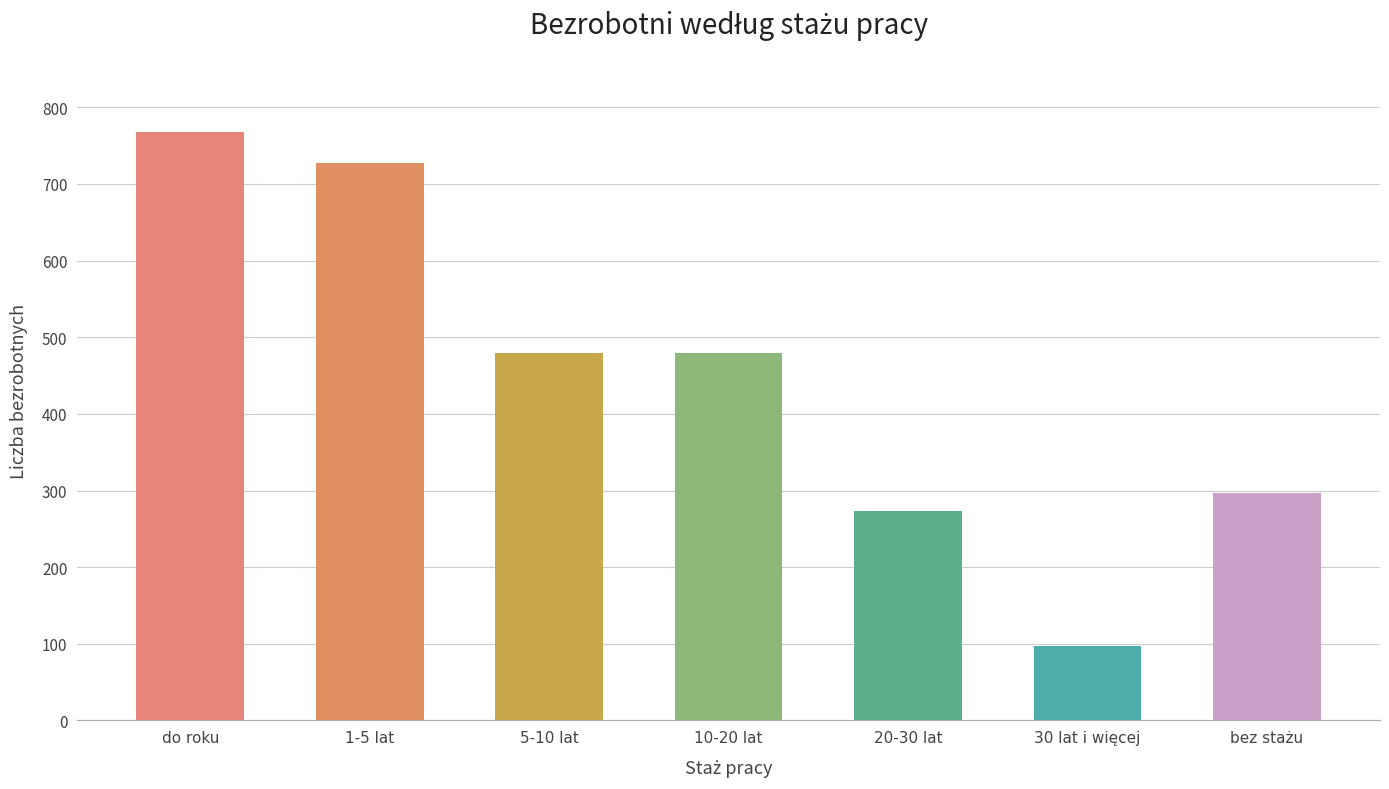

What is the label of the 2nd bar from the left?

1-5 lat